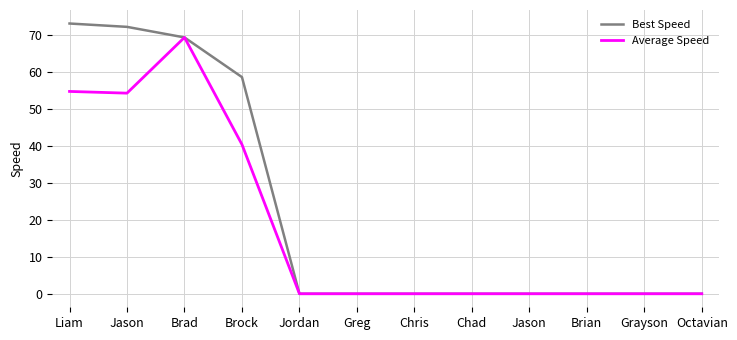

The value of Average Speed at Jason is 44.4. True or false?

False